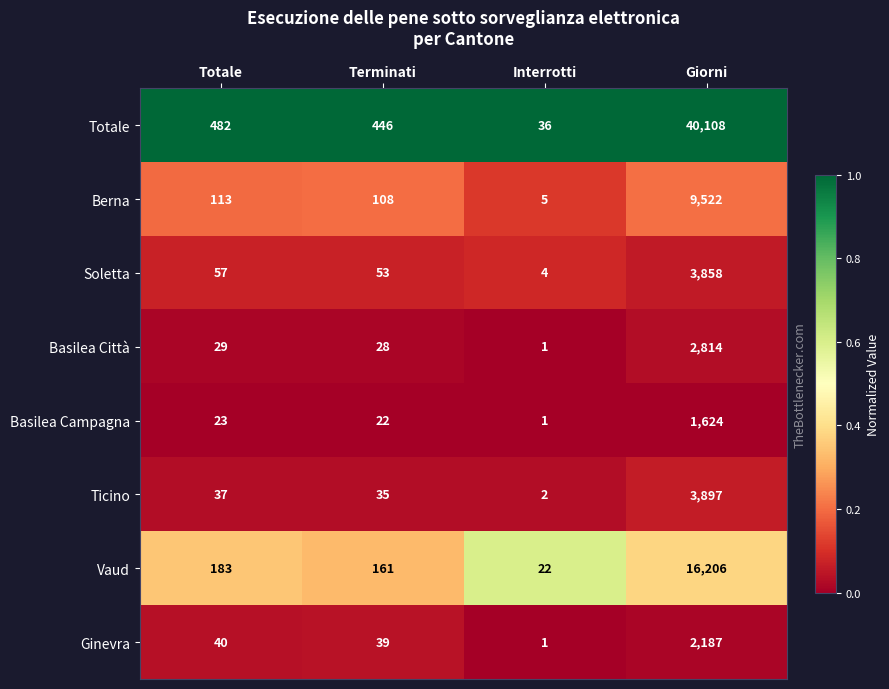

Which label corresponds to the largest value in the chart?

Giorni